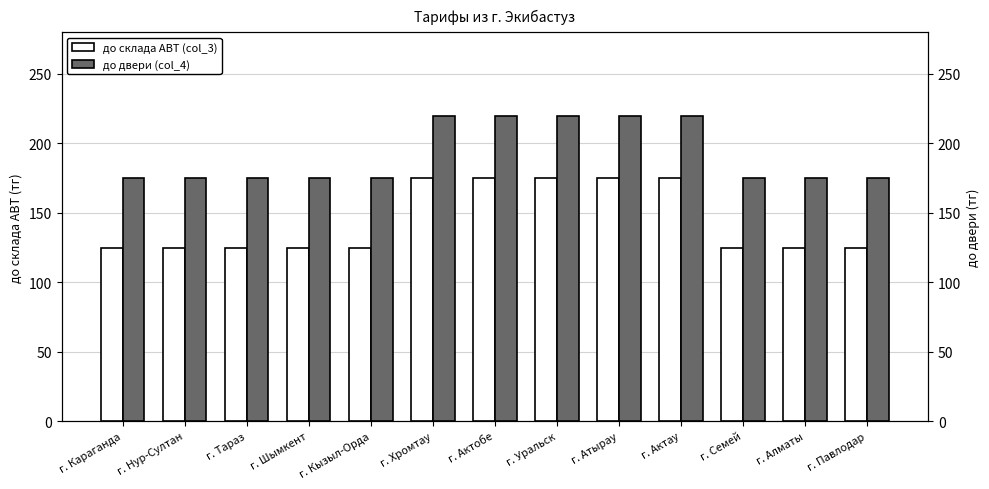

List the labels in order of до склада ABT (col_3) value, smallest first.

г. Караганда, г. Нур-Султан, г. Тараз, г. Шымкент, г. Кызыл-Орда, г. Семей, г. Алматы, г. Павлодар, г. Хромтау, г. Актобе, г. Уральск, г. Атырау, г. Актау